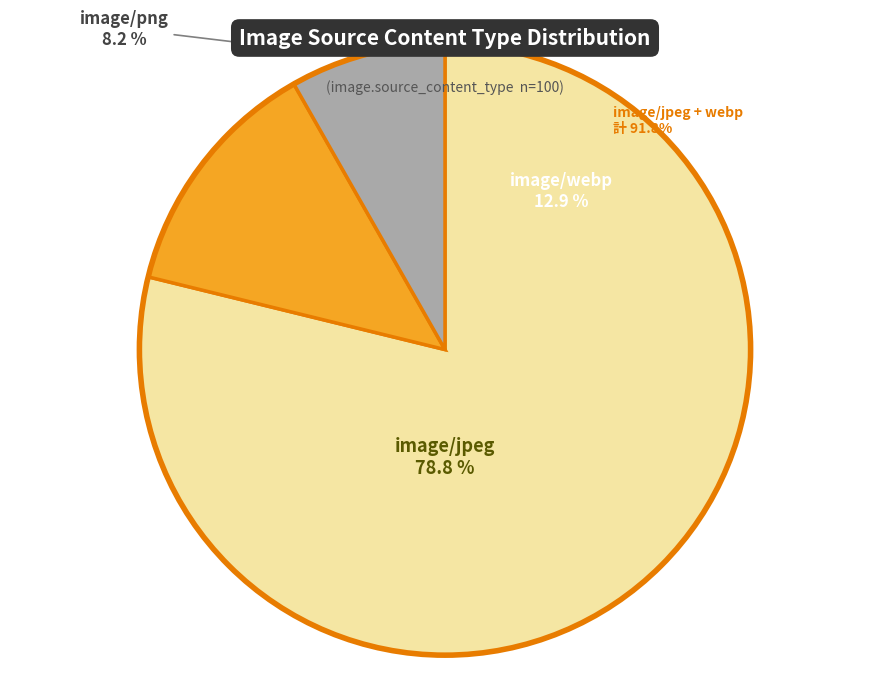

Between image/png and image/webp, which is larger?

image/webp